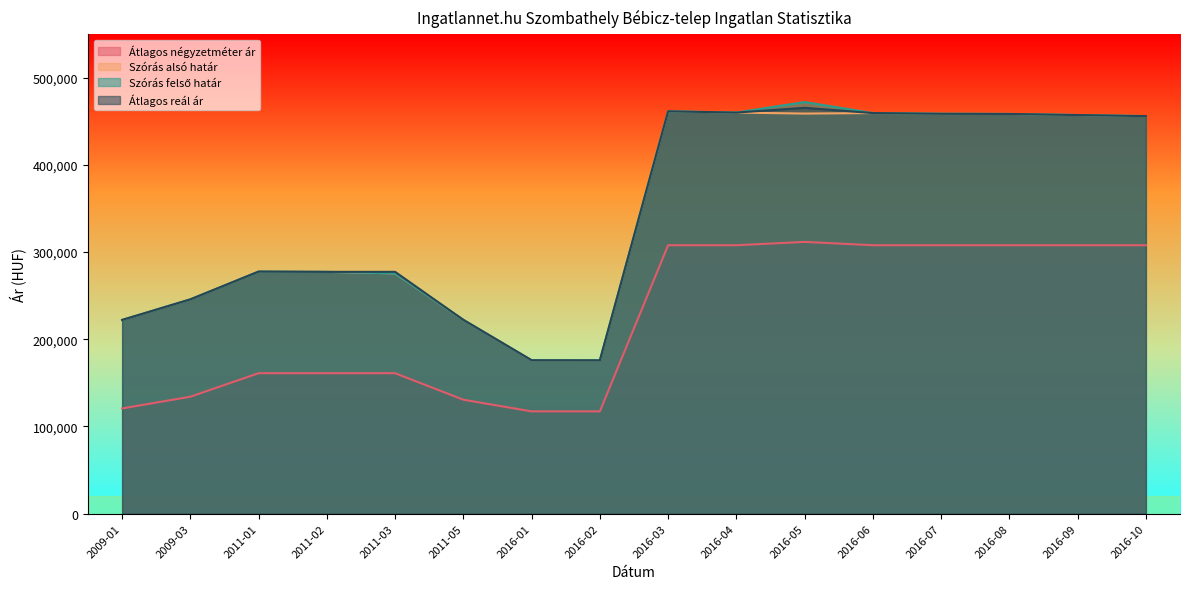

What position from the left is 2016-01?

7